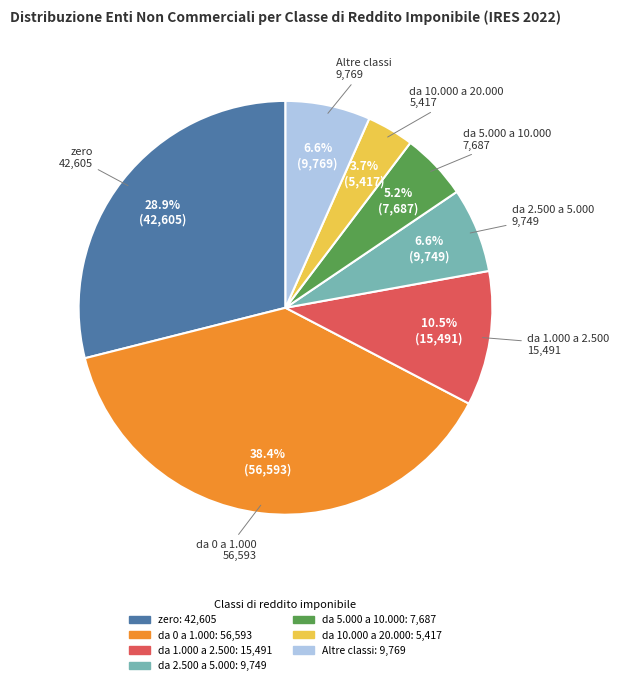

Is there a majority slice in this chart?

No